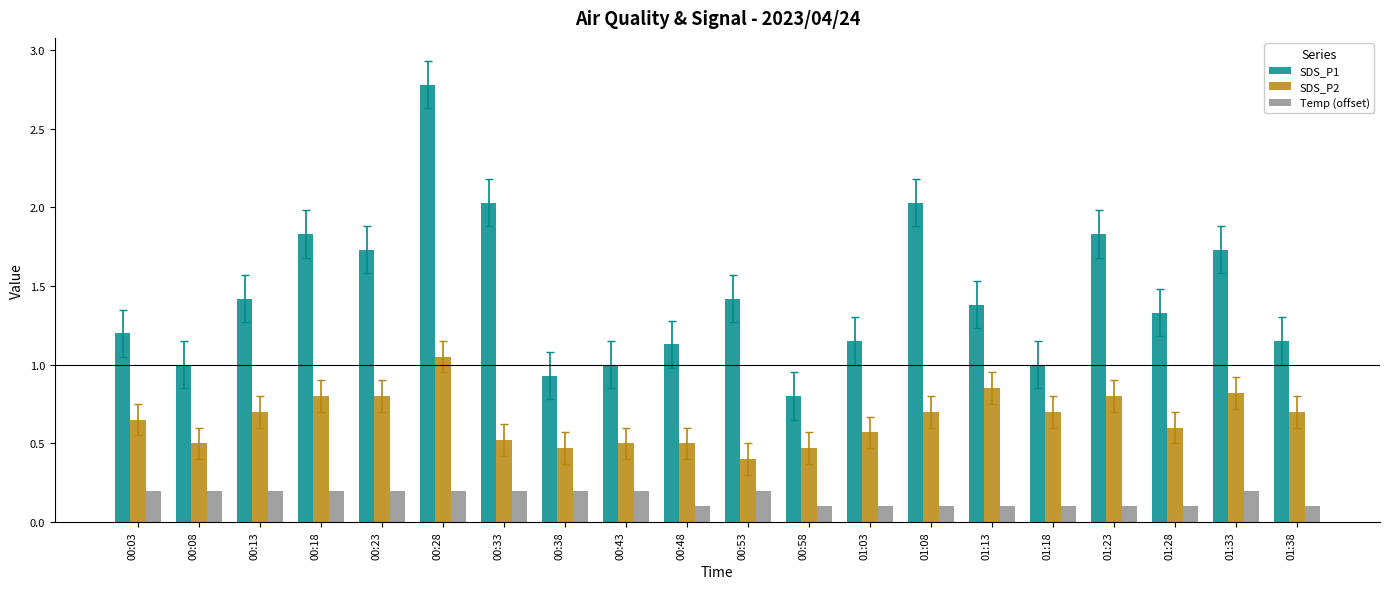

What is the maximum value shown in the chart?

2.8